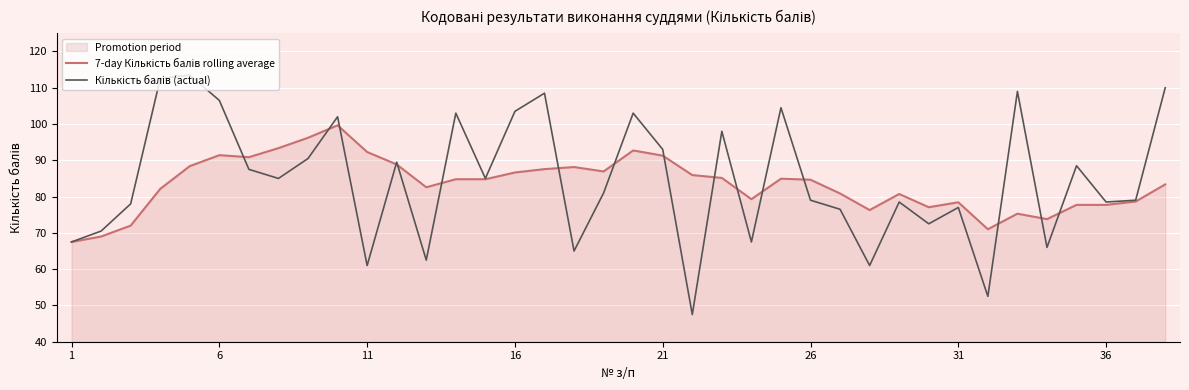

What is the greatest value displayed?

113.5